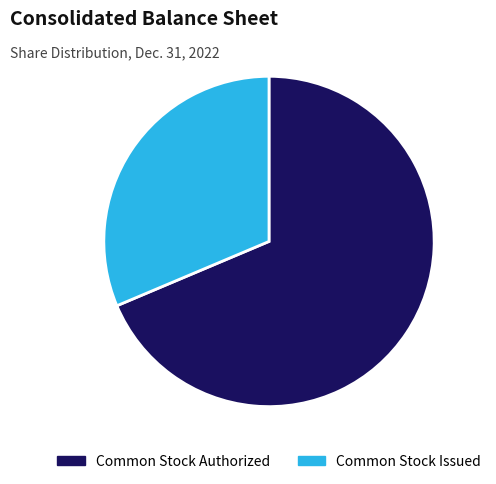

Is there any slice that represents more than half of the pie?

Yes